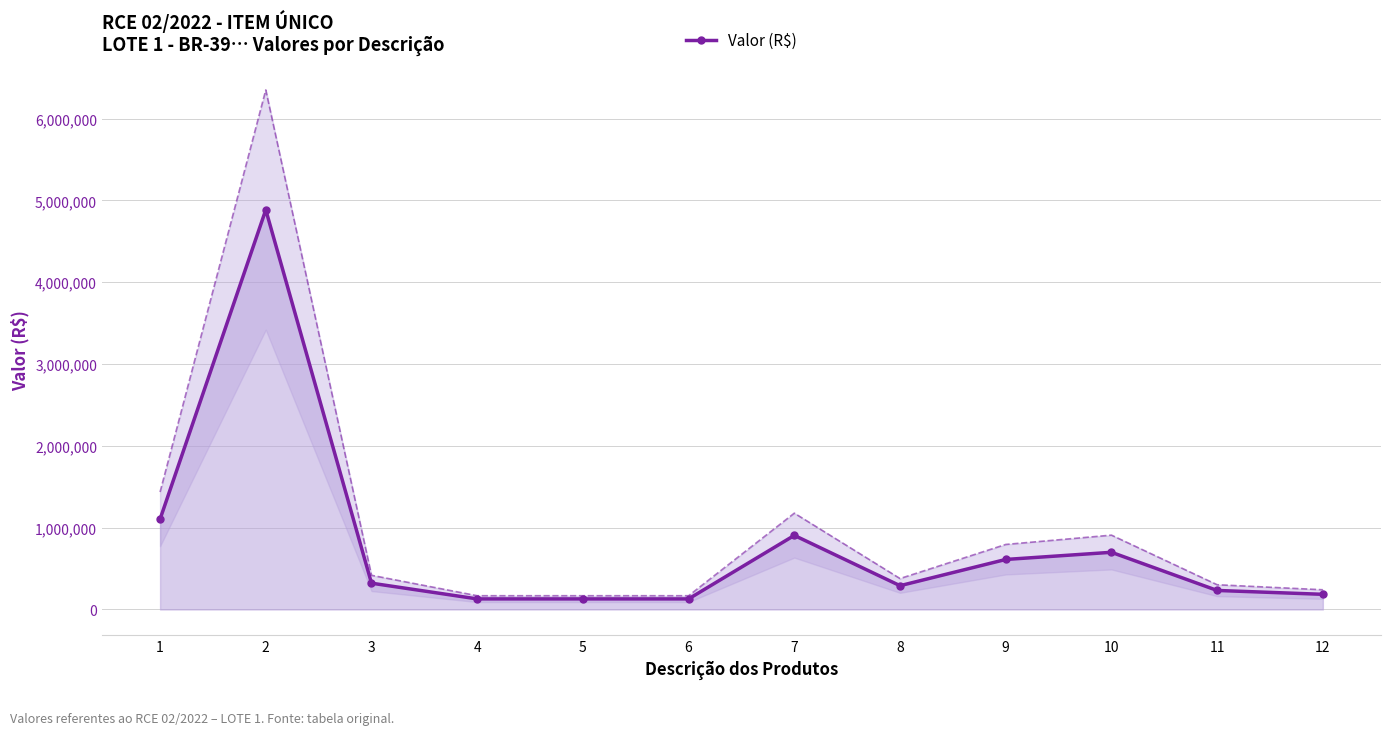

True or false: there are more than 2 points higher than both neighbors.

True